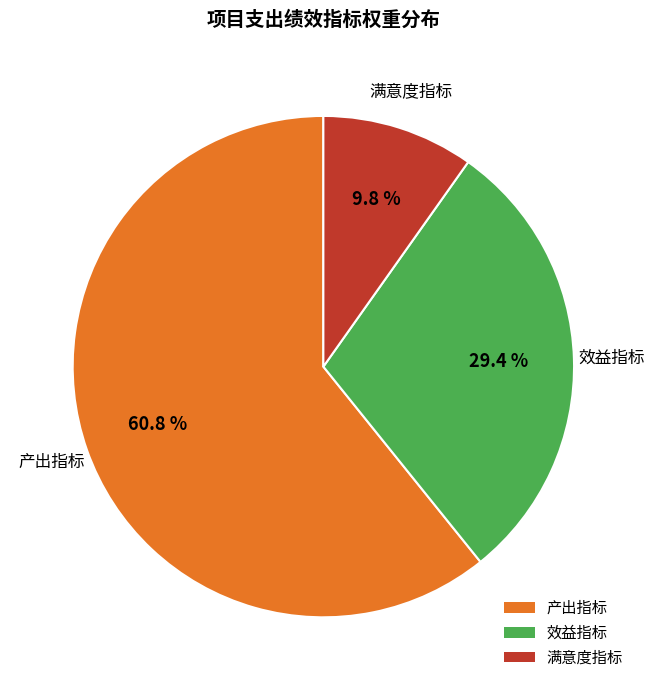

Rank the categories by value from highest to lowest.

产出指标, 效益指标, 满意度指标